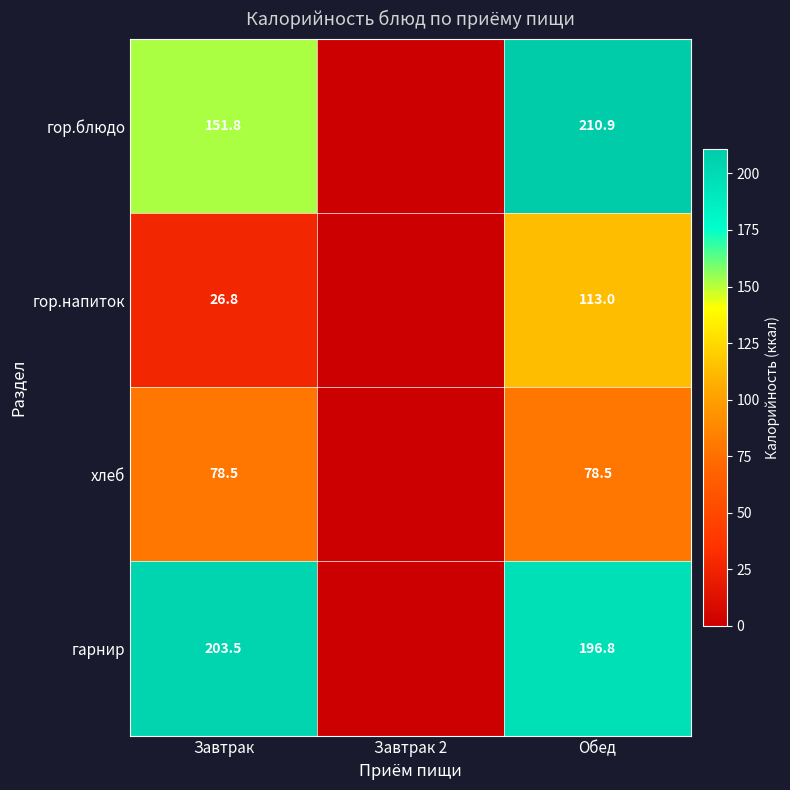

Which category has the highest value across all series?

Обед